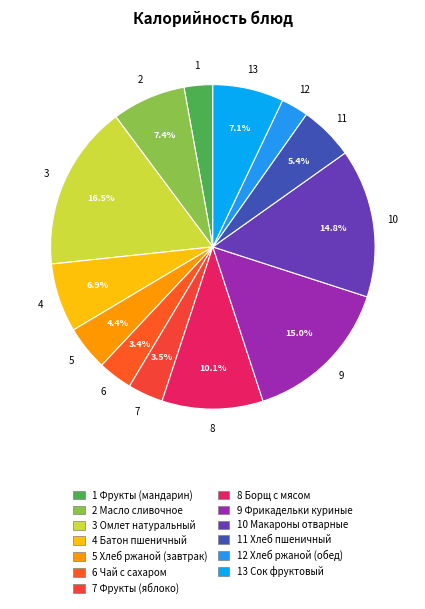

How many slices are in this pie chart?

13